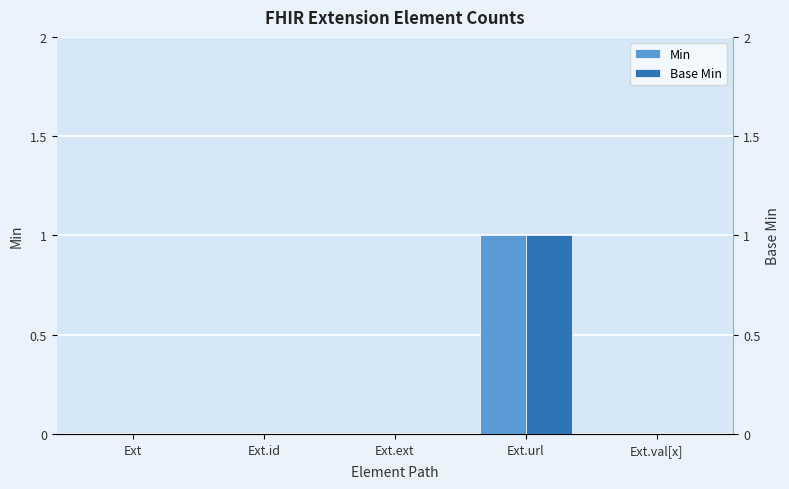

Which series changed the most between Ext.url and Ext.val[x]?

Min